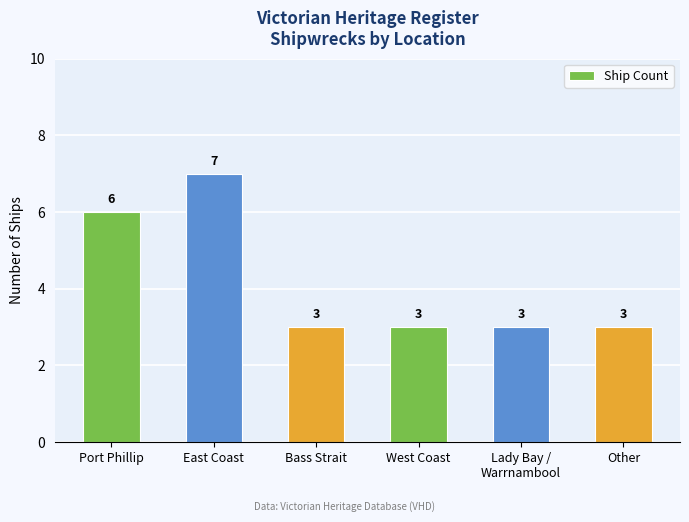

What is the value of the 5th bar from the left?

3